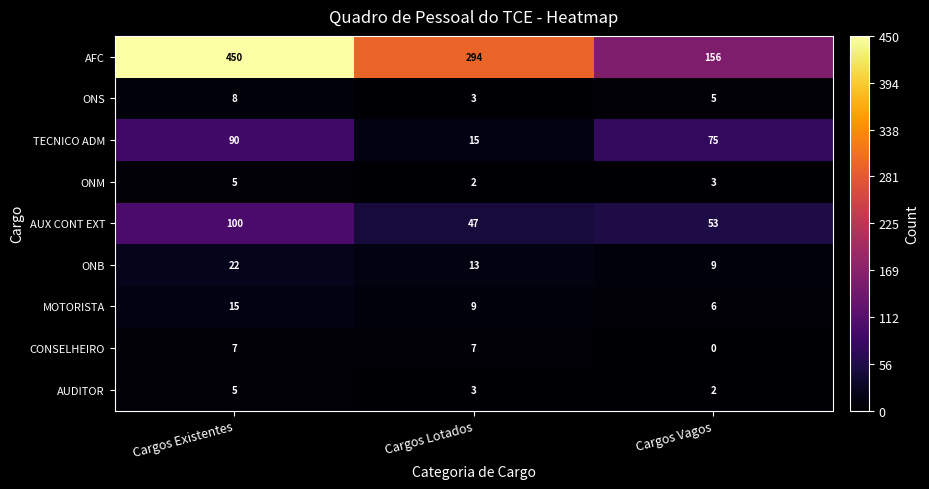

At which label does ONM first exceed 3?

Cargos Existentes